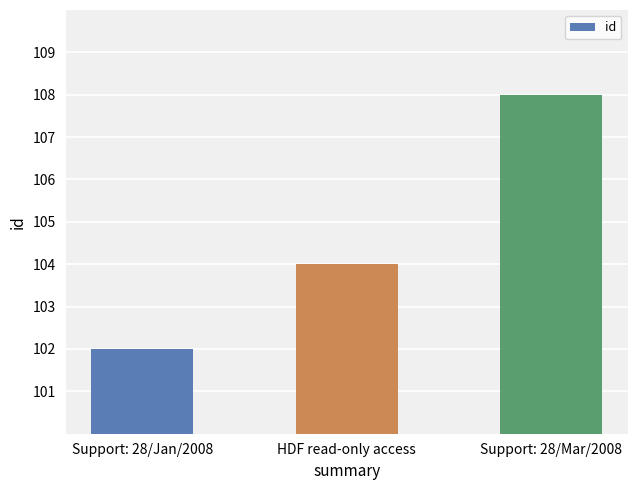

What is the label of the 1st bar from the right?

Support: 28/Mar/2008